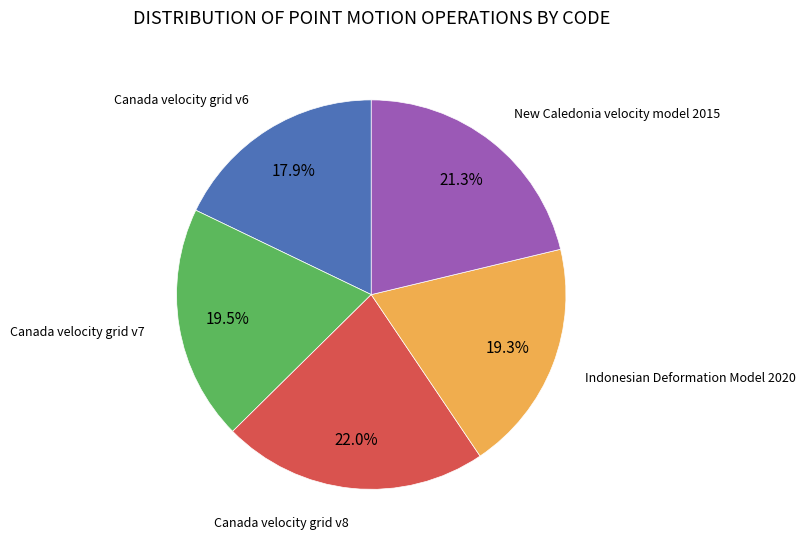

Is there a majority slice in this chart?

No